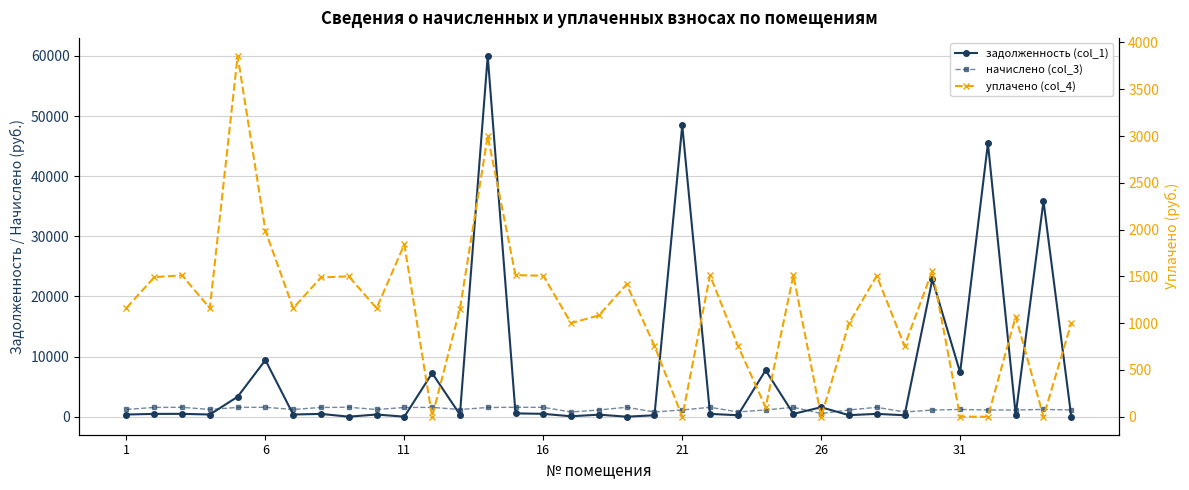

At 17, list the series in order from smallest to largest.

задолженность (col_1), уплачено (col_4), начислено (col_3)